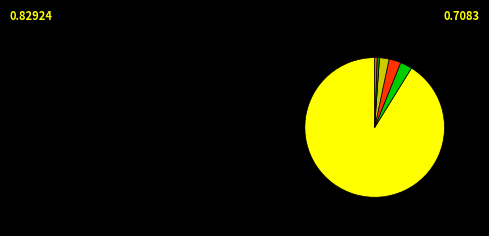

Is there a majority slice in this chart?

Yes